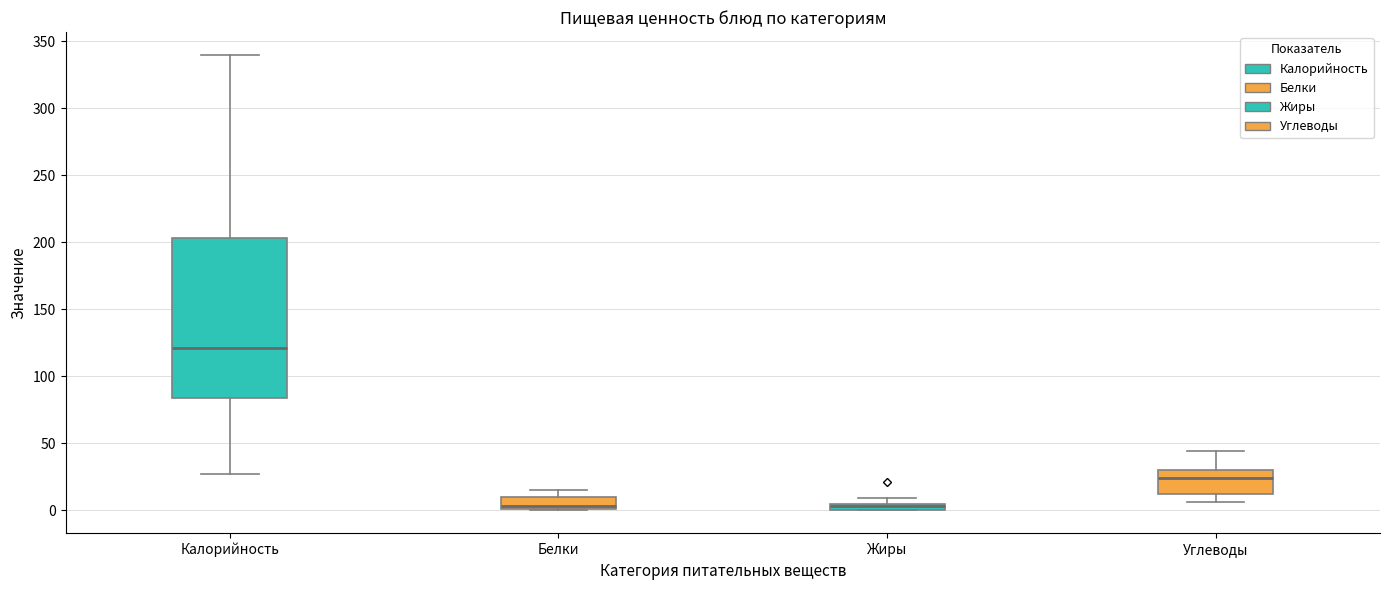

Where does the upper whisker of the box for Углеводы end on the y-axis? The values are not printed on the chart, so give them approximately, as read against the axis.

45